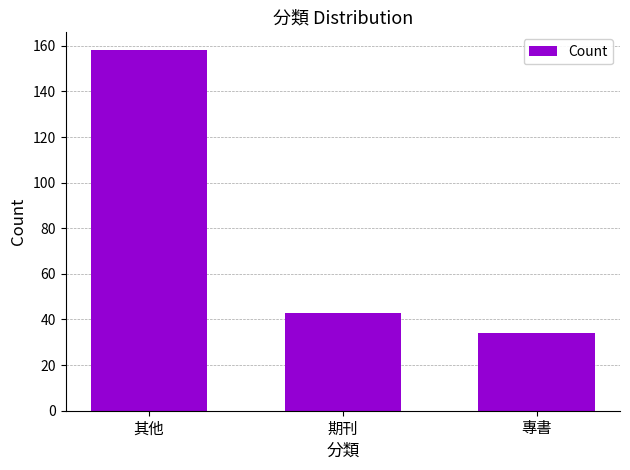

What is the sum of the values at 專書 and 其他?

192